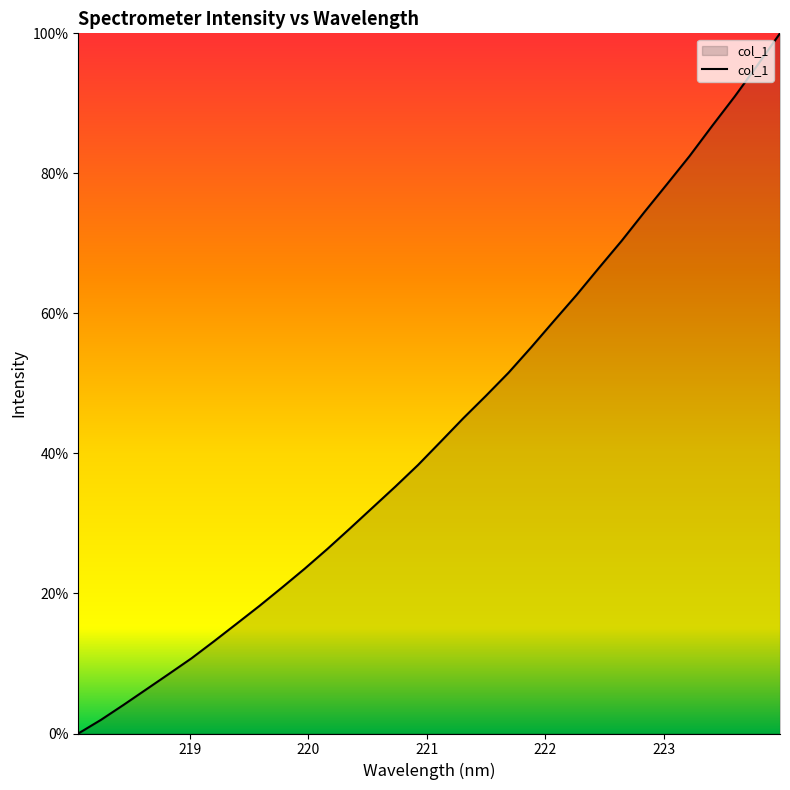

How many values exceed 41?

16